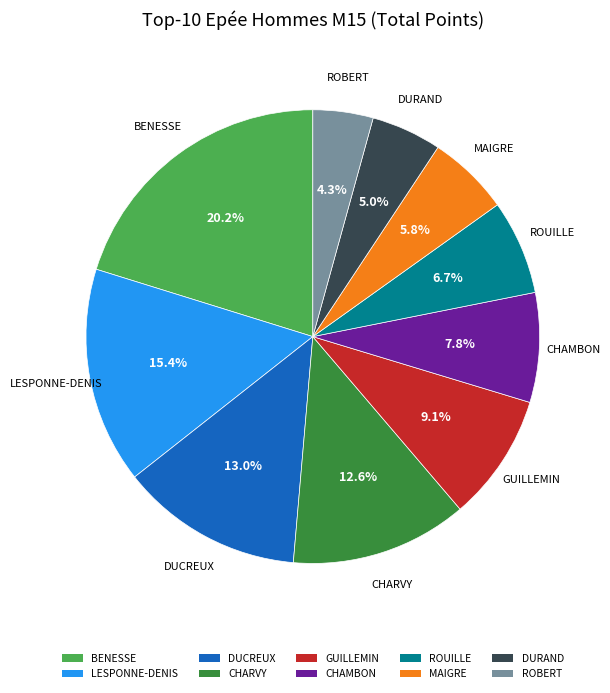

Is there a majority slice in this chart?

No